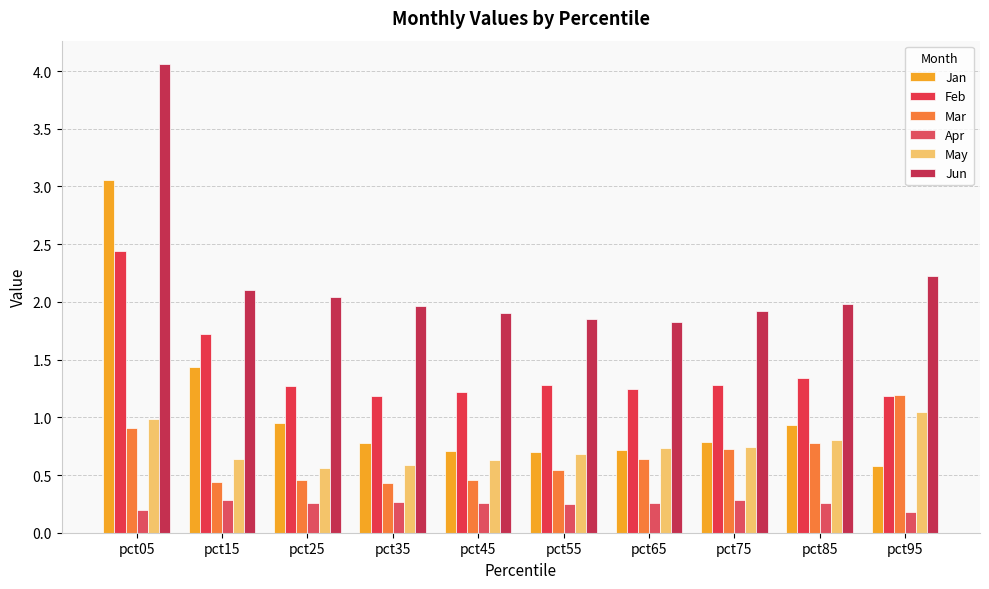

The Feb series shows 1.8 at pct75. True or false?

False